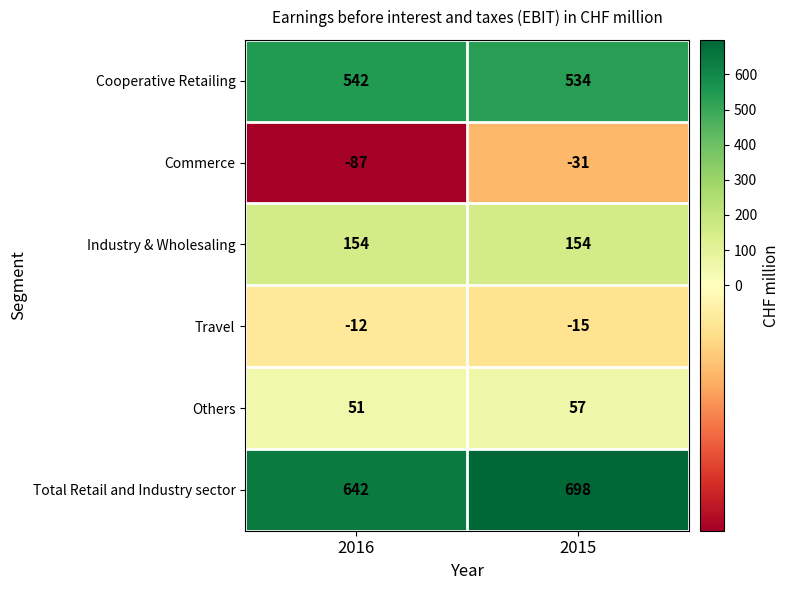

What is the sum of all Cooperative Retailing values?

1076